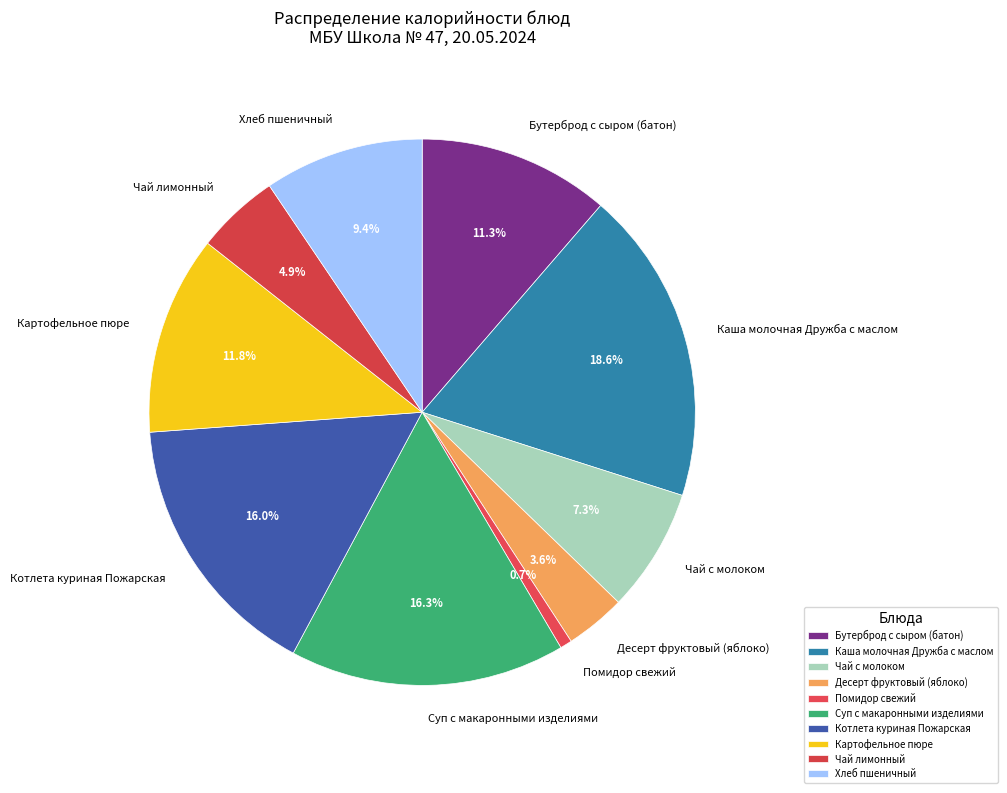

Does Чай с молоком account for over 50% of the chart?

No